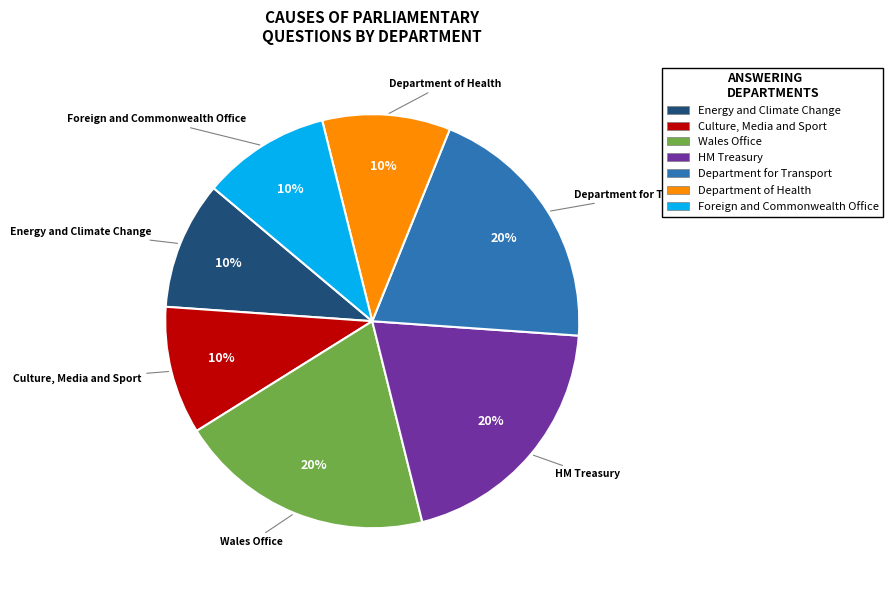

Is it true that HM Treasury is 15% of the pie?

False